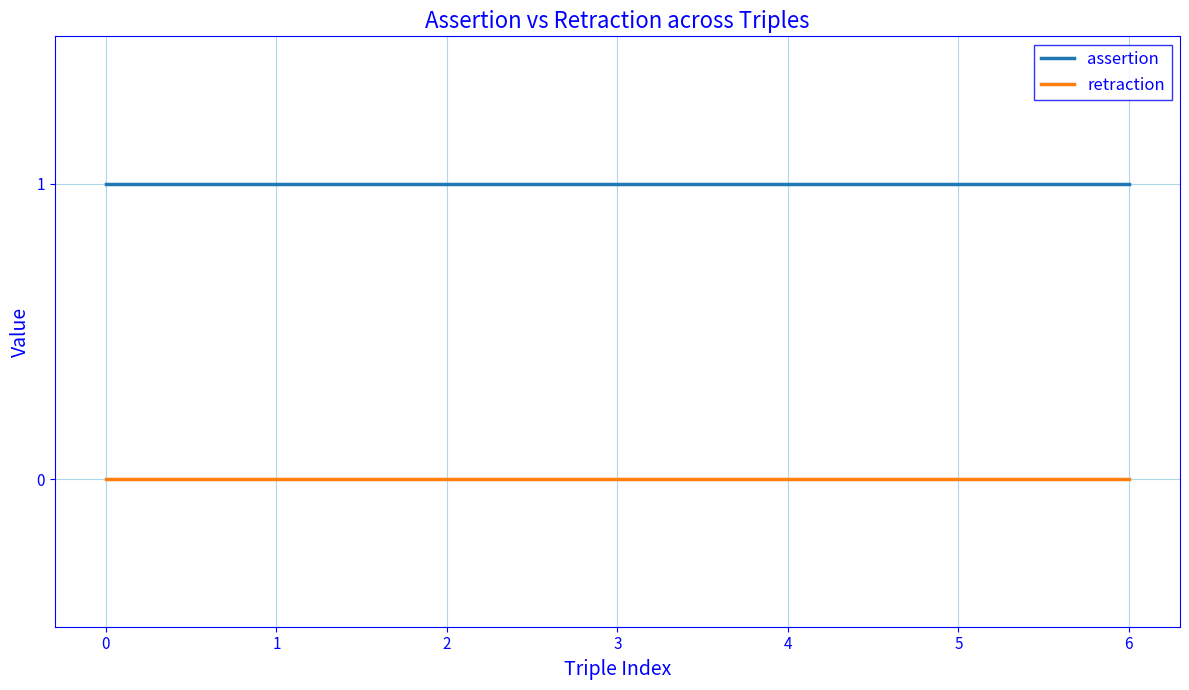

What is the total value across all series at 5?

1